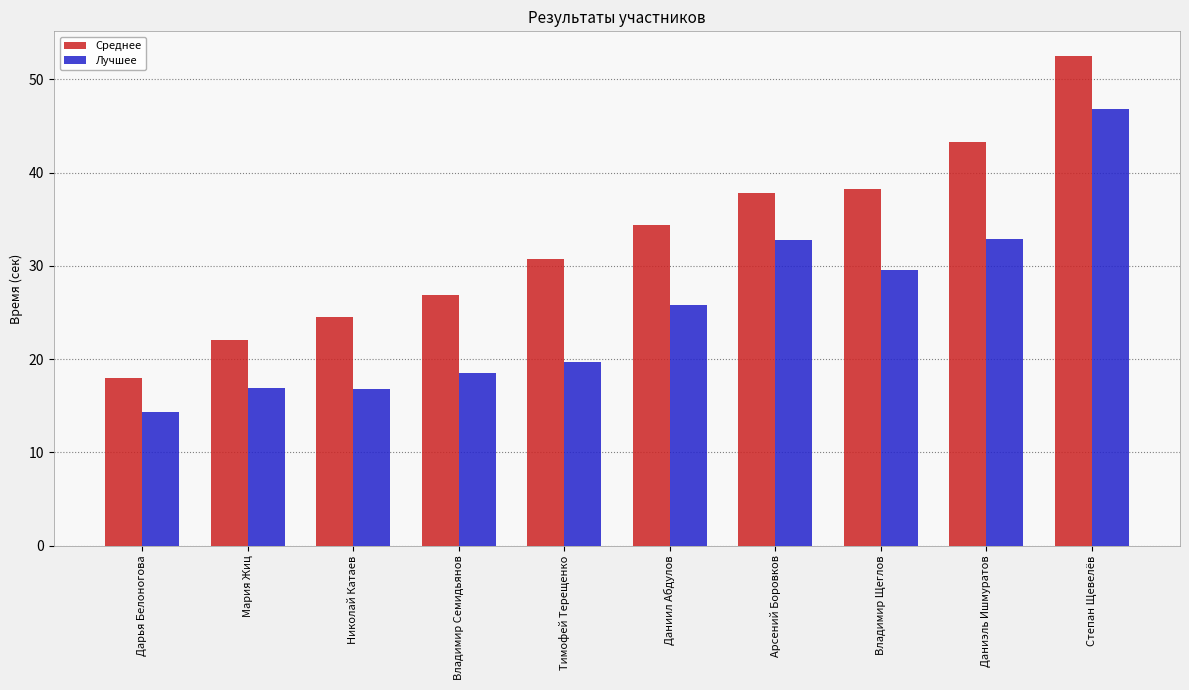

At which category is the sum across all series the highest?

Степан Щевелёв